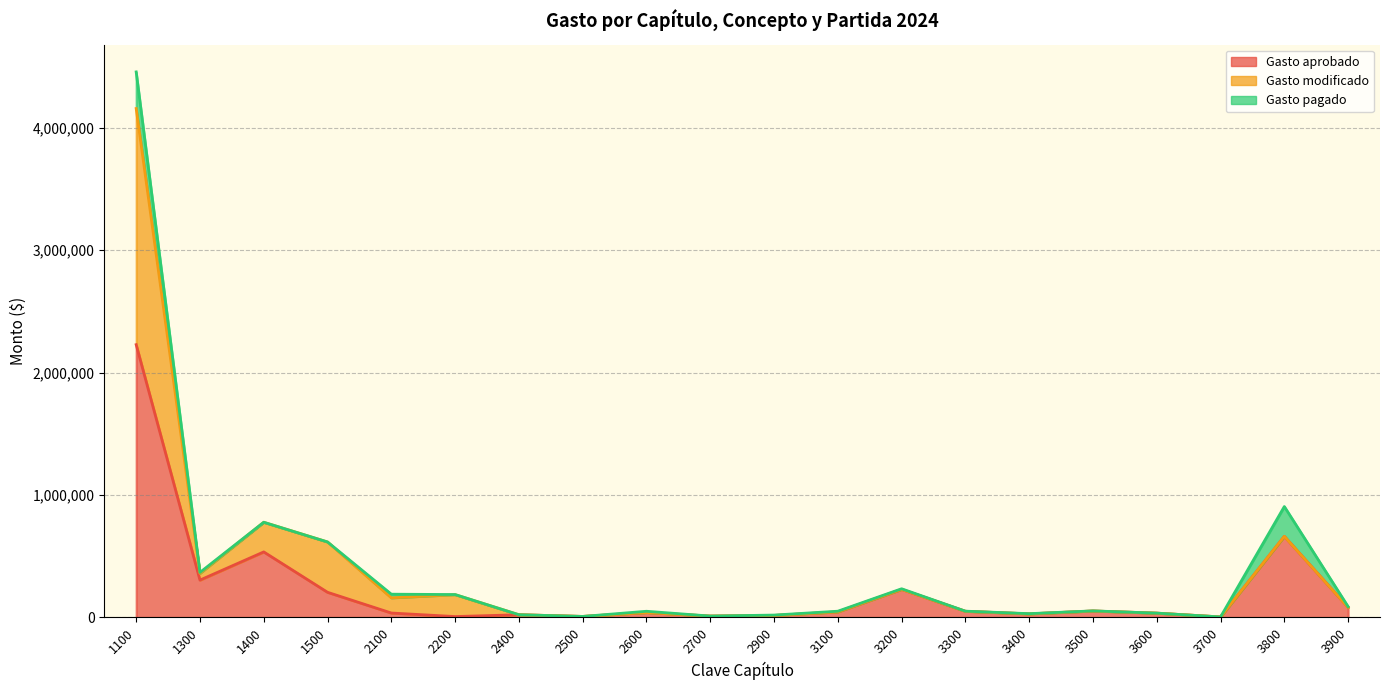

Which category has the lowest value across all series?

2400